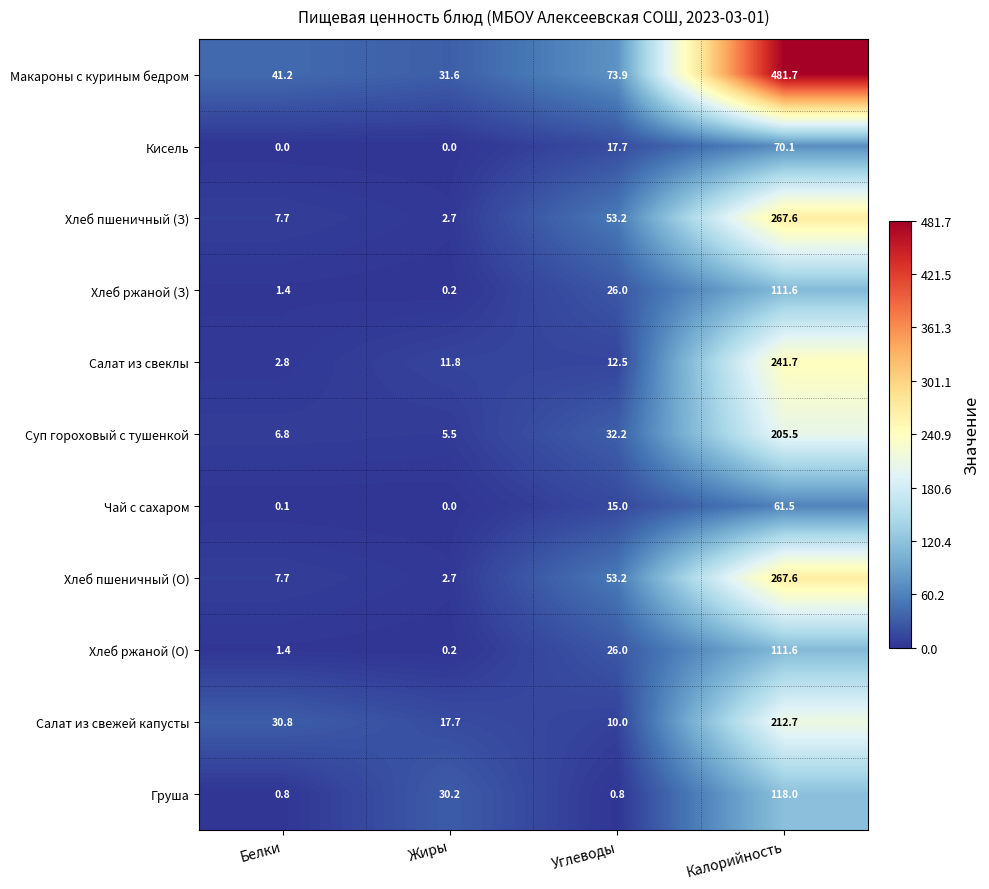

Which series has the largest range (max minus min)?

Макароны с куриным бедром